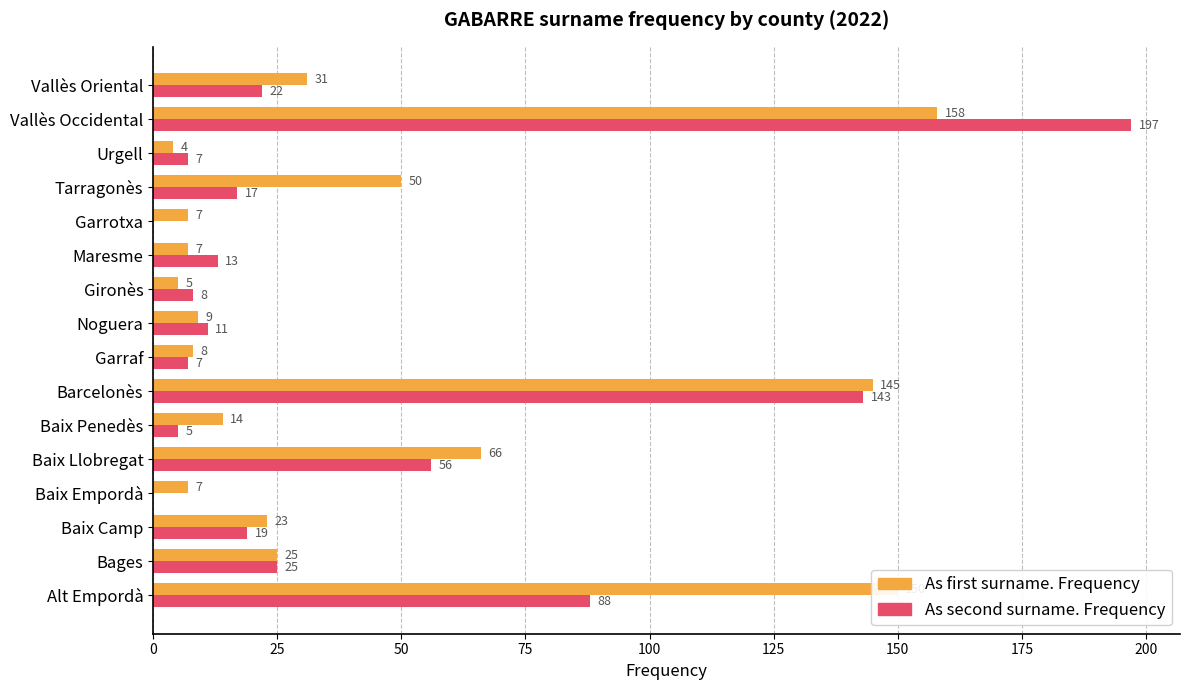

How many data points does each series have?

16